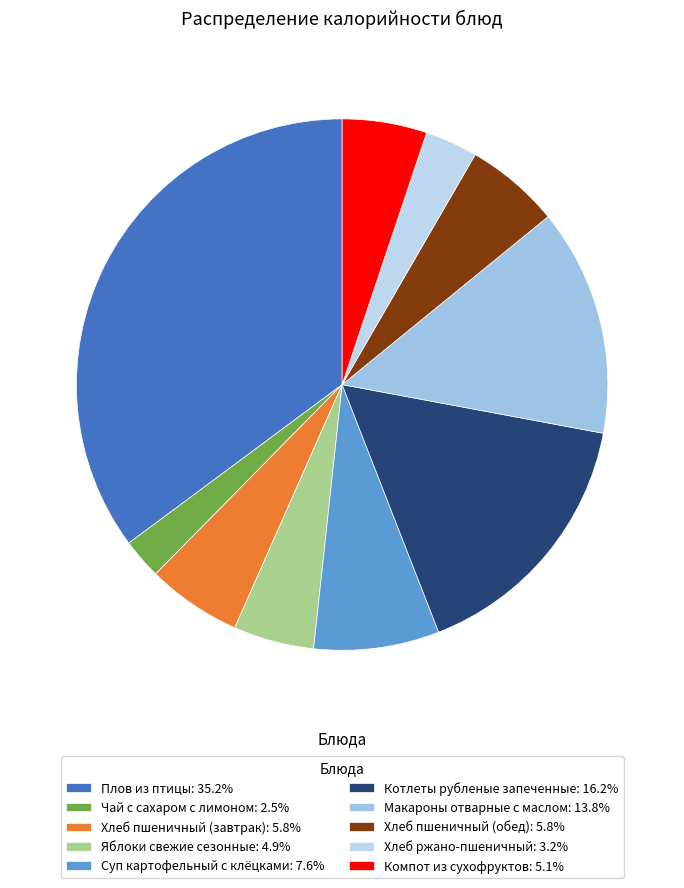

What is the ratio of the value at Котлеты рубленые запеченные to the value at Макароны отварные с маслом?

1.2